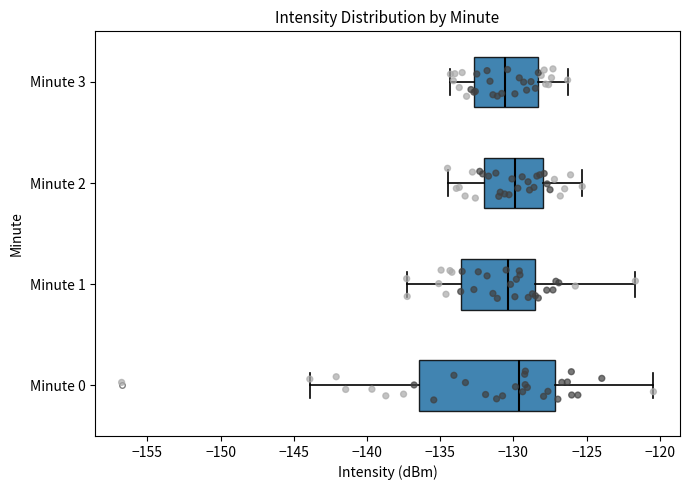

Reading bottom to top, read every box against the x-axis: the position of its median line, the range the box covers, and the ends of its whiskers. The values are not printed on the chart, so give them approximately, as read against the axis.

Minute 0: median -129.5, box -136.5 to -127.0, whiskers -144.0 to -120.5
Minute 1: median -130.5, box -133.5 to -128.5, whiskers -137.5 to -121.5
Minute 2: median -130.0, box -132.0 to -128.0, whiskers -134.5 to -125.5
Minute 3: median -130.5, box -132.5 to -128.5, whiskers -134.5 to -126.5